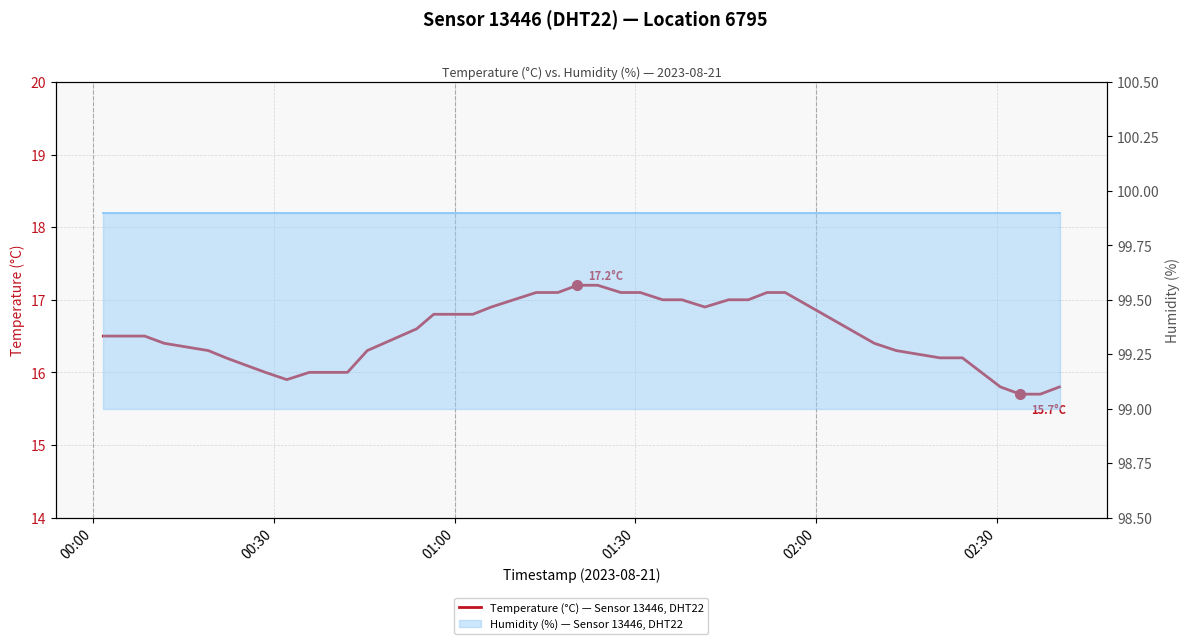

What is the maximum value shown in the chart?

99.9